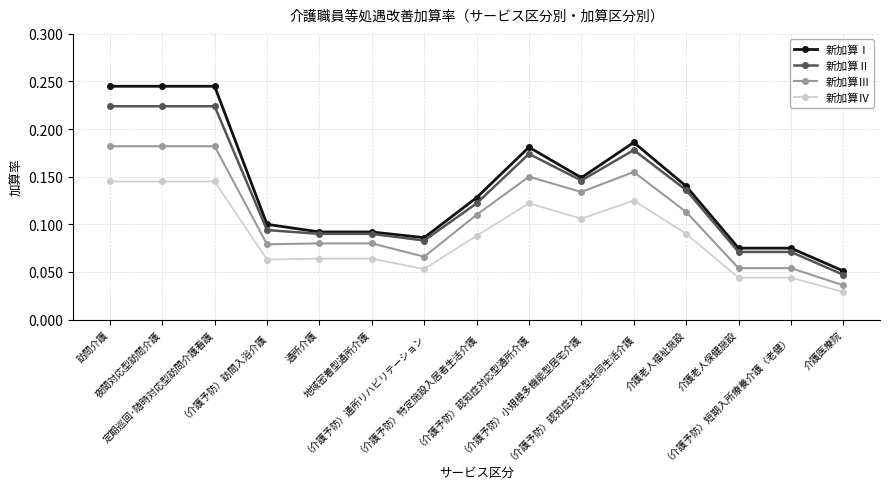

Which series has the largest range (max minus min)?

新加算Ⅰ